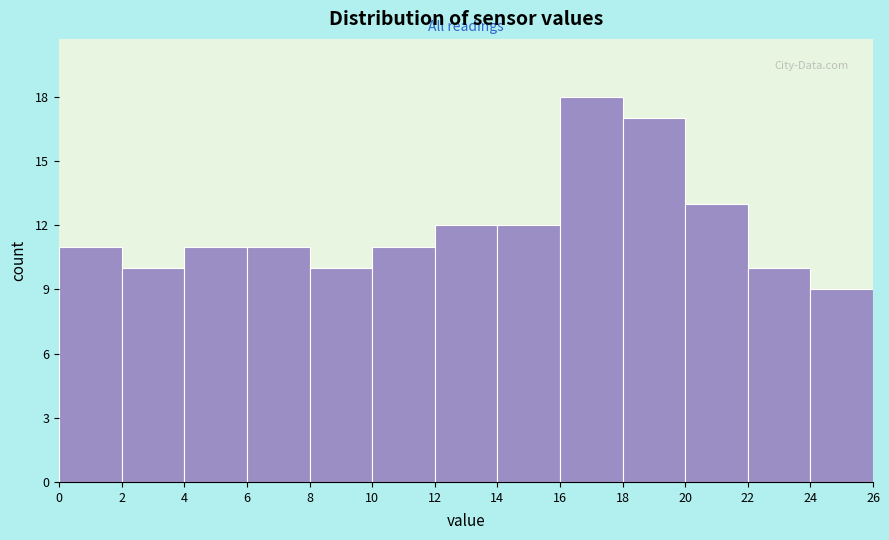

What is the height of the bar covering 8 to 10 on the x-axis? The values are not printed on the chart, so give them approximately, as read against the axis.

10